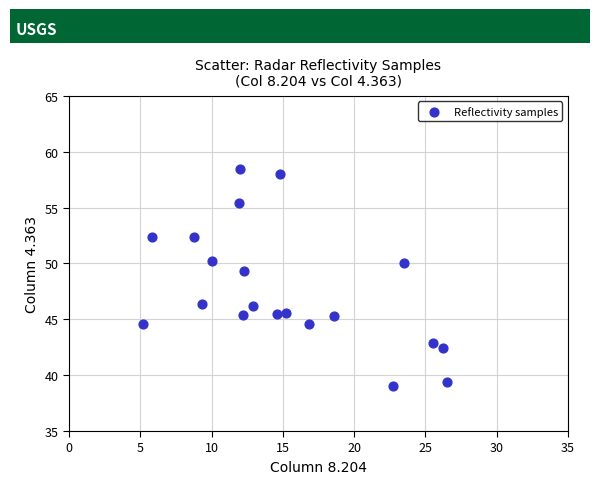

What Y value in the scatter plot is closest to 48?

49.3